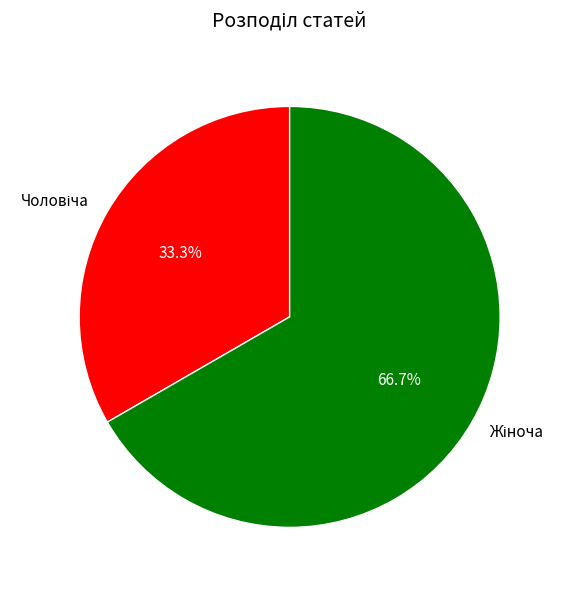

Does any single category account for the majority?

Yes